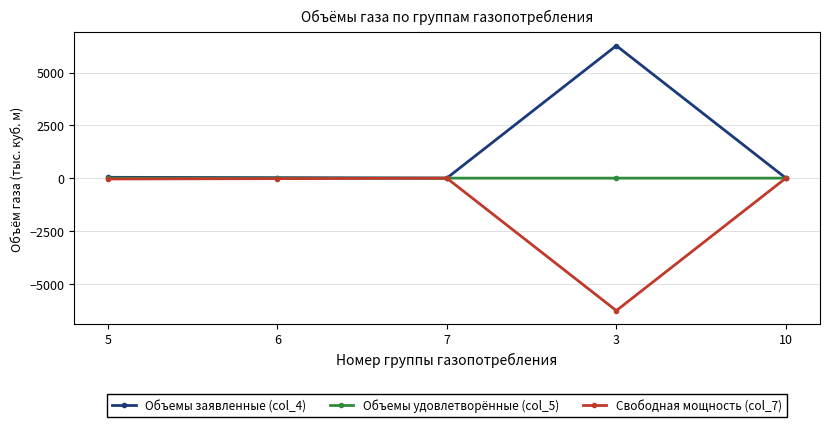

List the series in order of their overall mean, highest first.

Объемы заявленные (col_4), Объемы удовлетворённые (col_5), Свободная мощность (col_7)